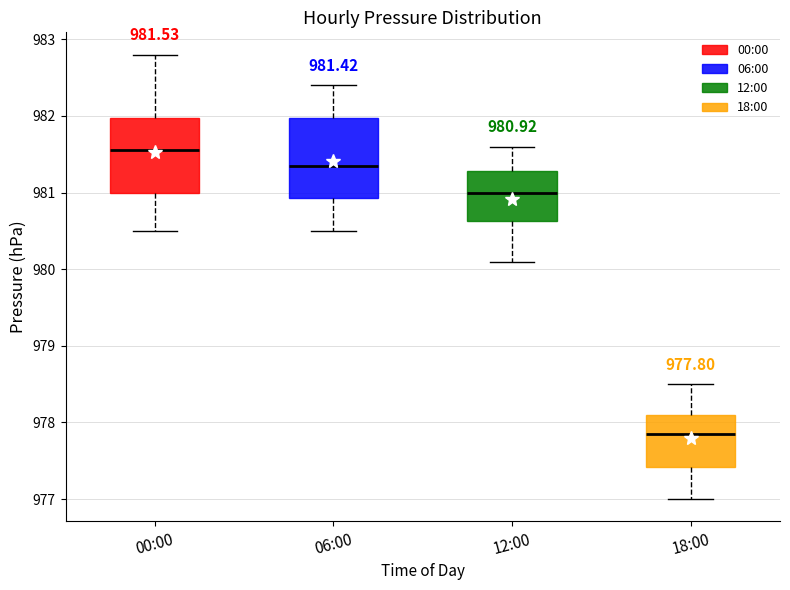

Which box has the lowest median line?

18:00